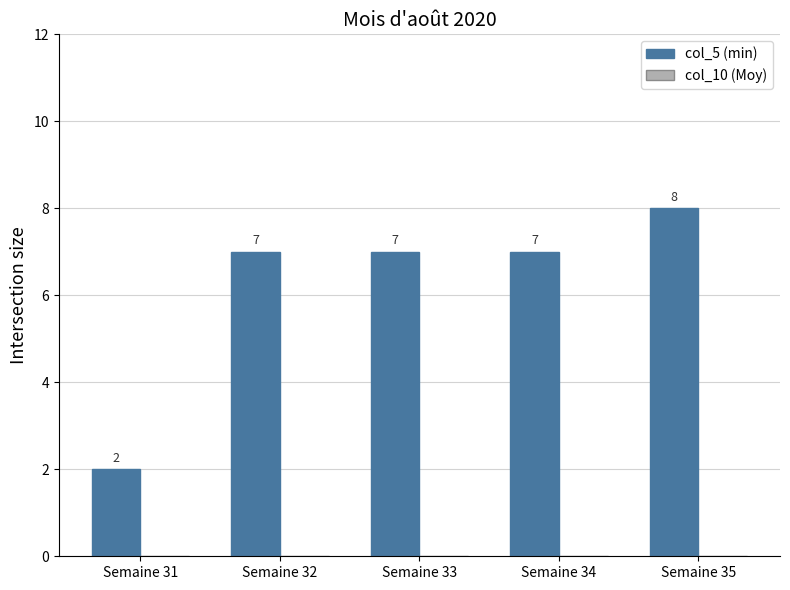

What is the change in value from Semaine 31 to Semaine 32?

+5